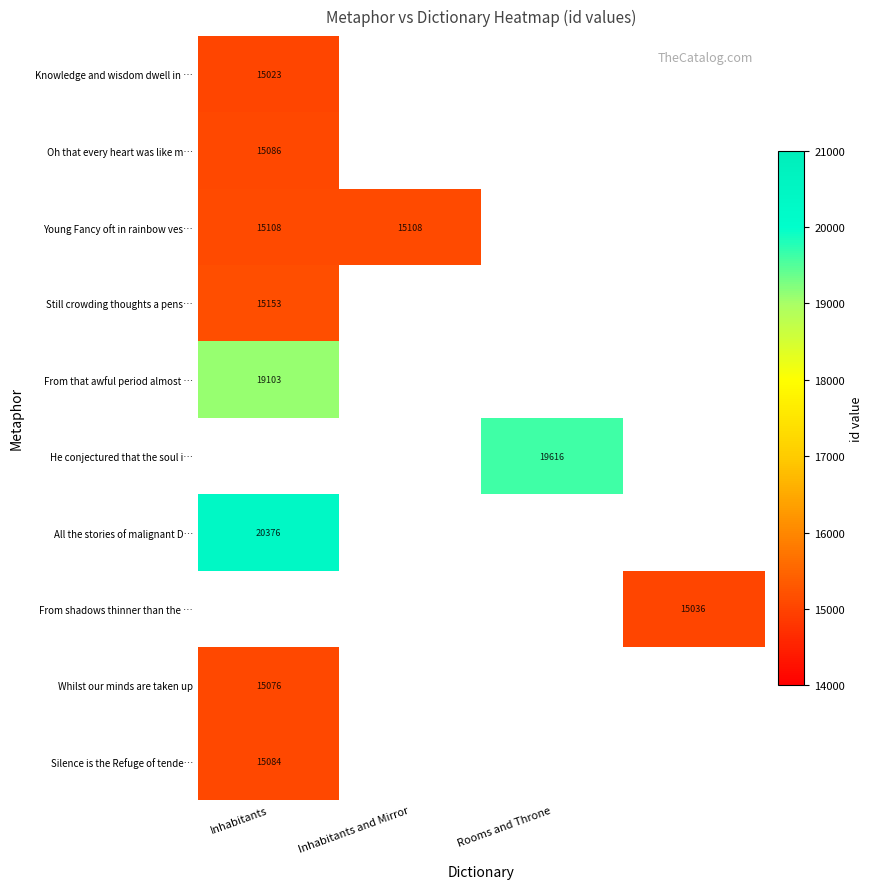

Is it true that Whilst our minds are taken up equals 15076 at Inhabitants?

True